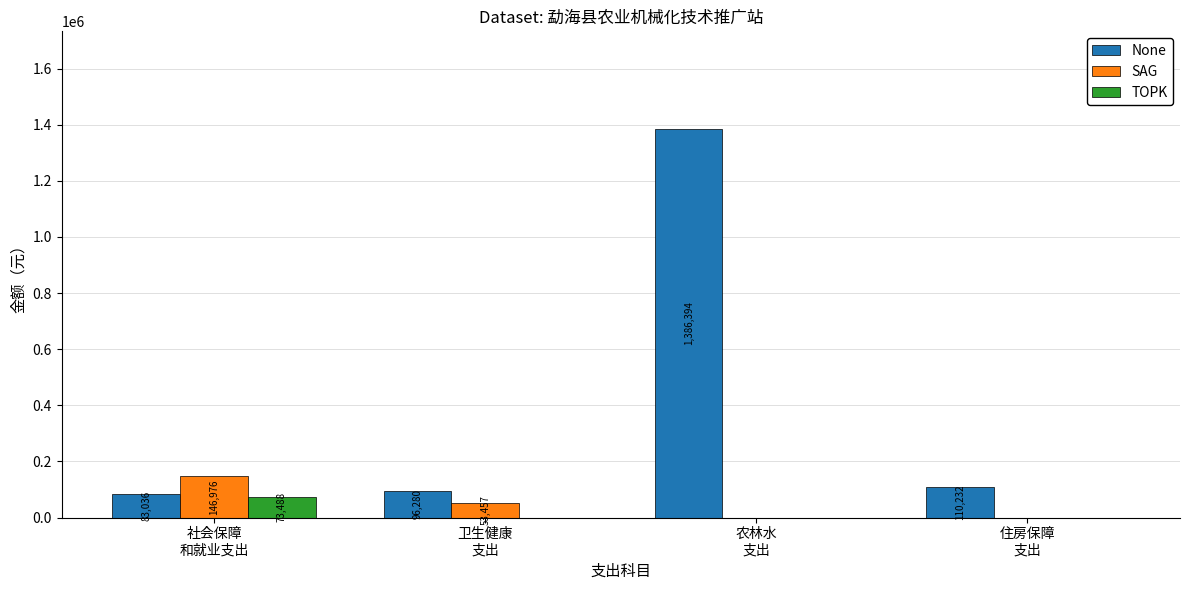

Between 卫生健康
支出 and 住房保障
支出, which series saw the biggest shift?

SAG